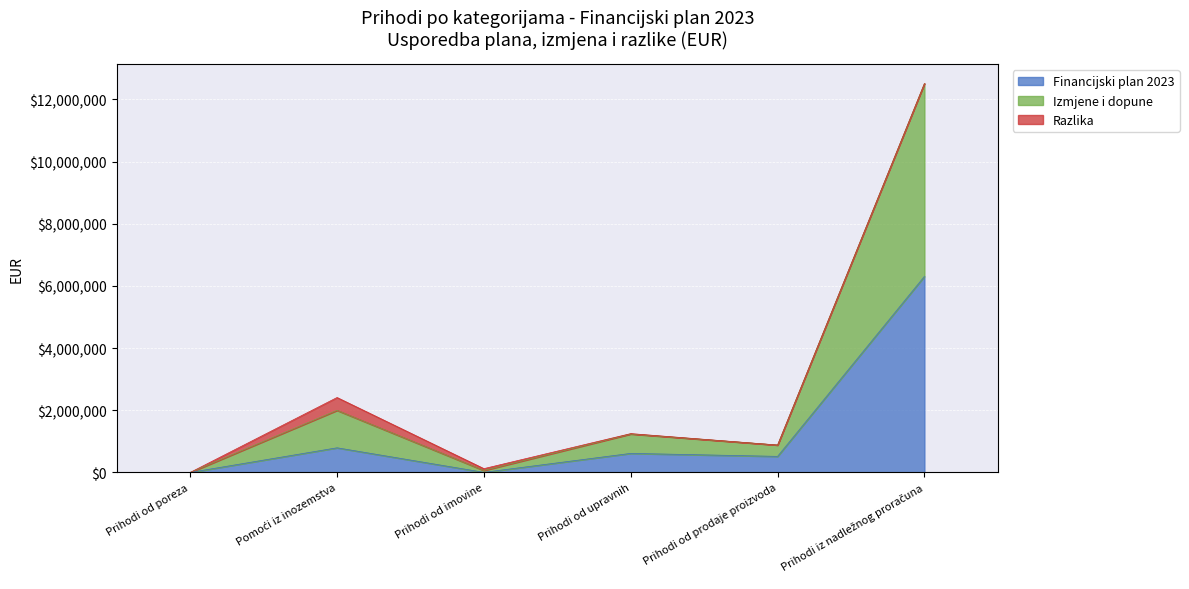

The Financijski plan 2023 series shows -3358132 at Prihodi od poreza. True or false?

False